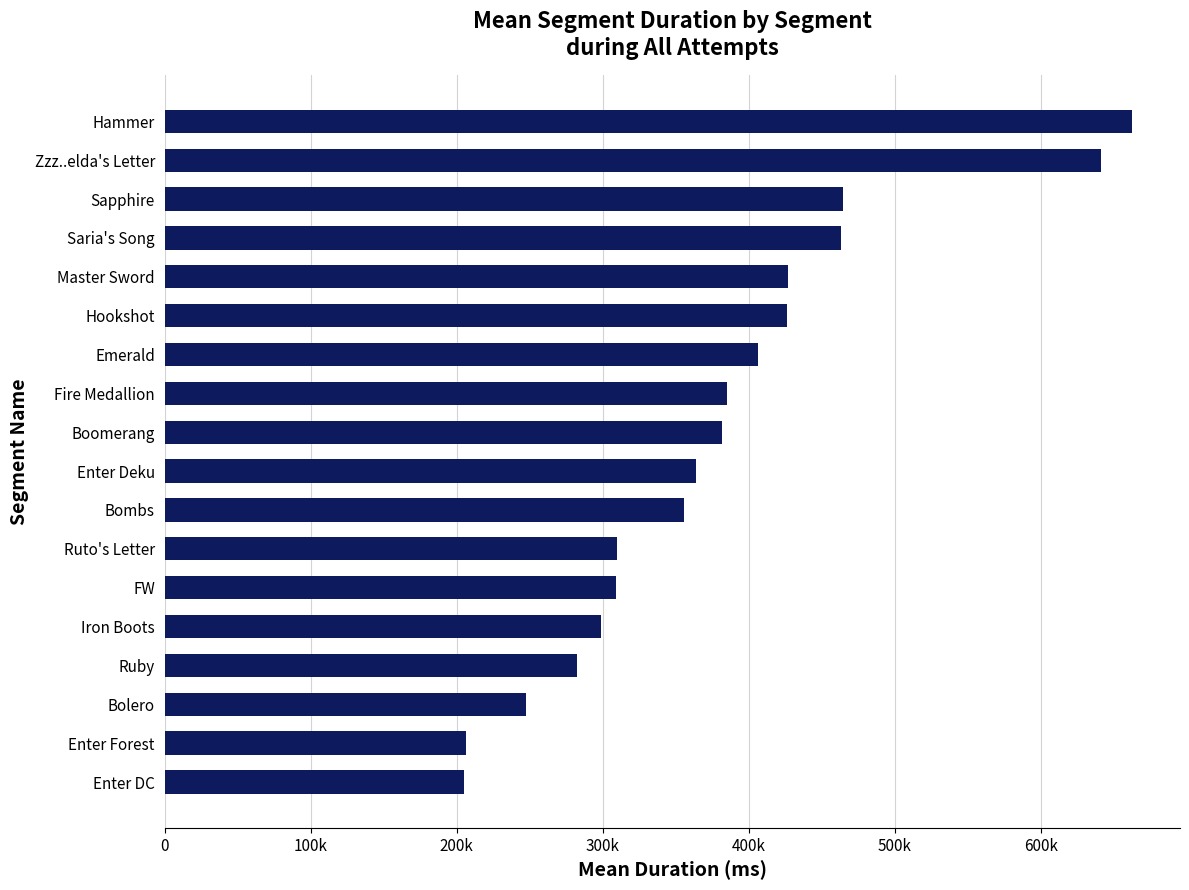

How many data points are above 381523?

8